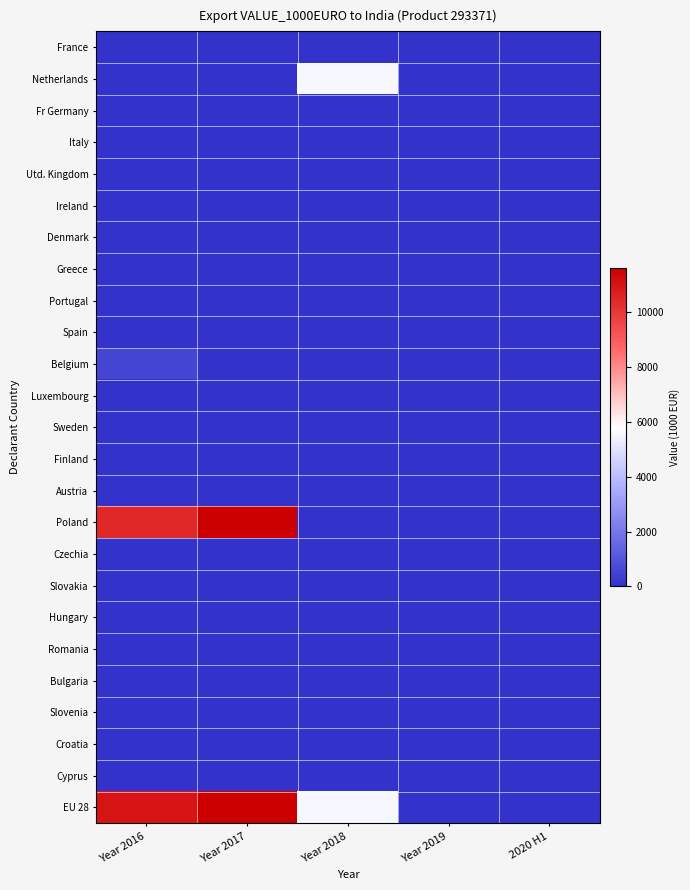

Reading right to left, list all the values displayed in this chart.

France: 2020 H1=0.0	Year 2019=0.0	Year 2018=0.0	Year 2017=0.0	Year 2016=0.0
Netherlands: 2020 H1=0.0	Year 2019=0.0	Year 2018=5609.2	Year 2017=0.0	Year 2016=0.0
Fr Germany: 2020 H1=0.3	Year 2019=0.8	Year 2018=0.7	Year 2017=1.0	Year 2016=0.9
Italy: 2020 H1=0.0	Year 2019=0.0	Year 2018=0.0	Year 2017=0.0	Year 2016=0.0
Utd. Kingdom: 2020 H1=0.0	Year 2019=0.0	Year 2018=0.0	Year 2017=0.0	Year 2016=0.0
Ireland: 2020 H1=0.0	Year 2019=0.0	Year 2018=0.0	Year 2017=0.0	Year 2016=0.0
Denmark: 2020 H1=0.0	Year 2019=0.0	Year 2018=0.0	Year 2017=0.0	Year 2016=0.0
Greece: 2020 H1=0.0	Year 2019=0.0	Year 2018=0.0	Year 2017=0.0	Year 2016=0.0
Portugal: 2020 H1=0.0	Year 2019=0.0	Year 2018=0.0	Year 2017=0.0	Year 2016=0.0
Spain: 2020 H1=0.0	Year 2019=0.0	Year 2018=0.0	Year 2017=0.0	Year 2016=0.0
Belgium: 2020 H1=0.0	Year 2019=0.0	Year 2018=0.0	Year 2017=0.0	Year 2016=547.8
Luxembourg: 2020 H1=0.0	Year 2019=0.0	Year 2018=0.0	Year 2017=0.0	Year 2016=0.0
Sweden: 2020 H1=0.0	Year 2019=0.0	Year 2018=0.0	Year 2017=0.0	Year 2016=0.0
Finland: 2020 H1=0.0	Year 2019=0.0	Year 2018=0.0	Year 2017=0.0	Year 2016=0.0
Austria: 2020 H1=0.0	Year 2019=0.0	Year 2018=0.0	Year 2017=0.0	Year 2016=0.0
Poland: 2020 H1=0.0	Year 2019=0.0	Year 2018=0.0	Year 2017=11614.8	Year 2016=10471.3
Czechia: 2020 H1=0.0	Year 2019=0.0	Year 2018=0.0	Year 2017=0.0	Year 2016=0.0
Slovakia: 2020 H1=0.0	Year 2019=0.0	Year 2018=0.0	Year 2017=0.0	Year 2016=0.0
Hungary: 2020 H1=0.0	Year 2019=0.0	Year 2018=0.0	Year 2017=0.0	Year 2016=0.0
Romania: 2020 H1=0.0	Year 2019=0.0	Year 2018=0.0	Year 2017=0.0	Year 2016=0.0
Bulgaria: 2020 H1=0.0	Year 2019=0.0	Year 2018=0.0	Year 2017=0.0	Year 2016=0.0
Slovenia: 2020 H1=0.0	Year 2019=0.0	Year 2018=0.0	Year 2017=0.0	Year 2016=0.0
Croatia: 2020 H1=0.0	Year 2019=0.0	Year 2018=0.0	Year 2017=0.0	Year 2016=0.0
Cyprus: 2020 H1=0.0	Year 2019=0.0	Year 2018=0.0	Year 2017=0.0	Year 2016=0.0
EU 28: 2020 H1=0.3	Year 2019=0.8	Year 2018=5609.9	Year 2017=11615.8	Year 2016=11020.0